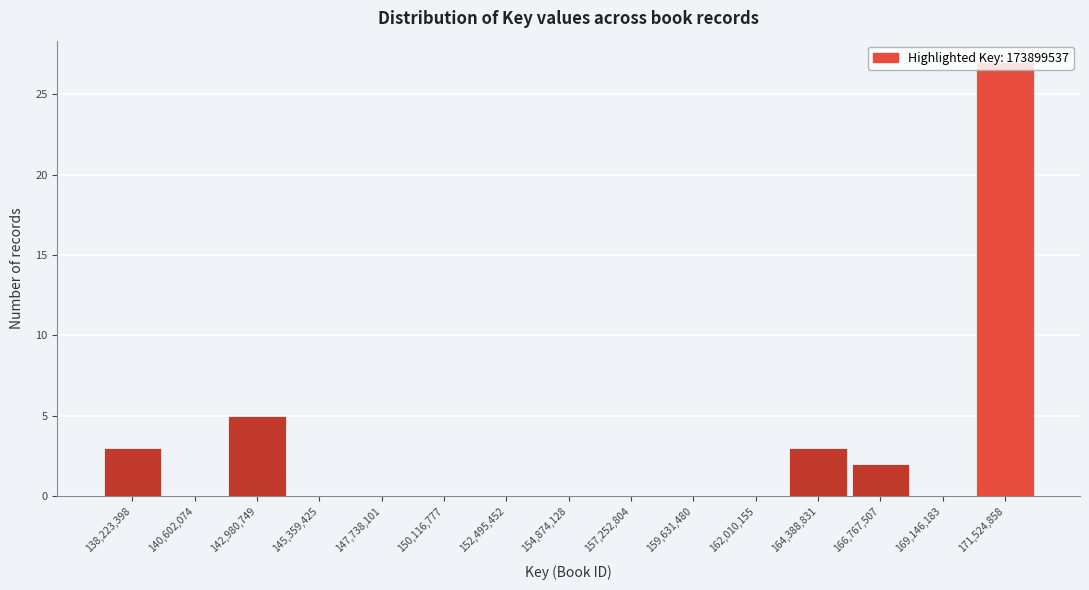

What is the sum of the values at 166,767,507 and 164,388,831?

5